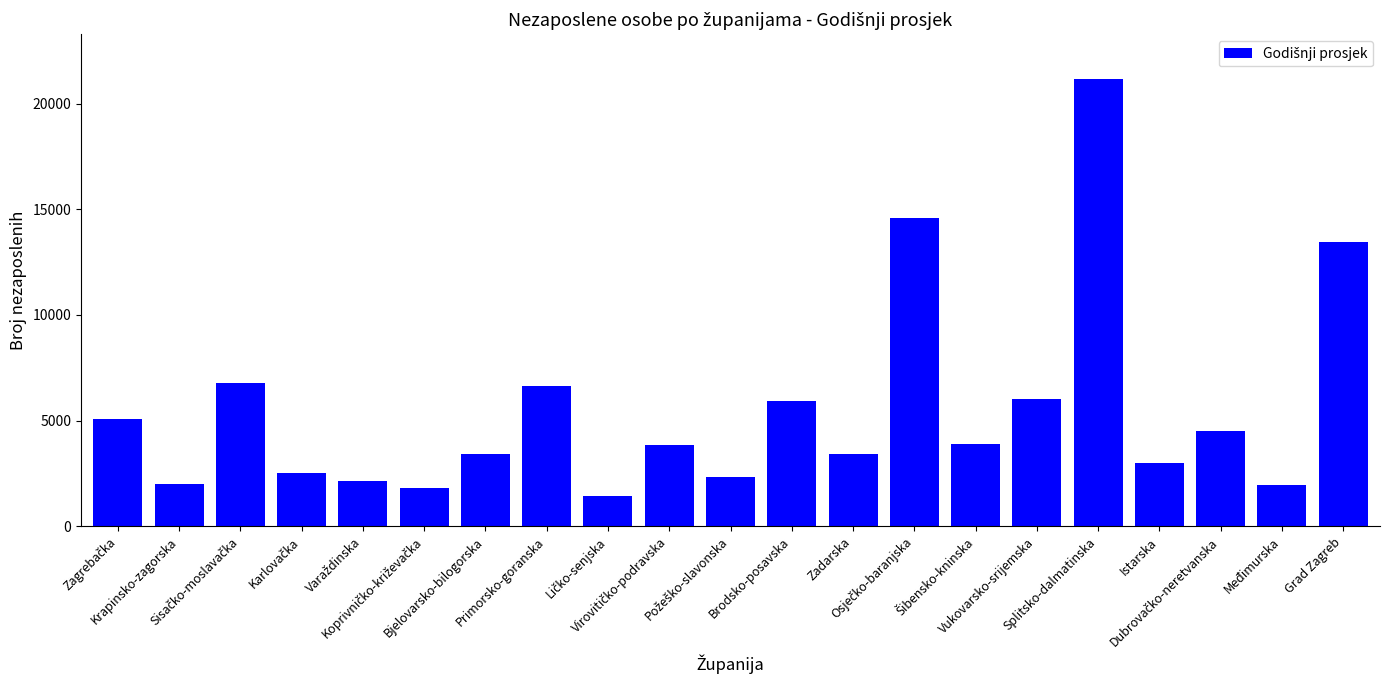

What is the difference between the maximum and minimum values?

19717.4